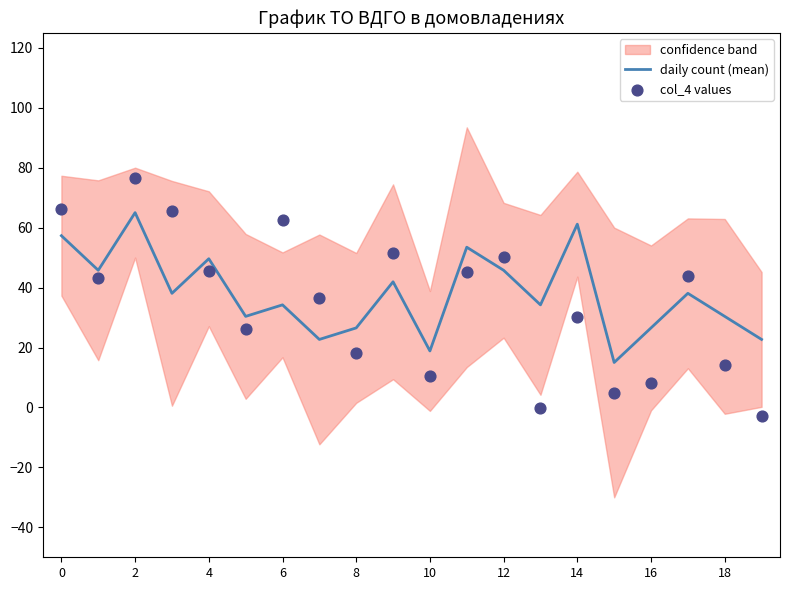

Which series has the widest spread of Y values?

col_4 values